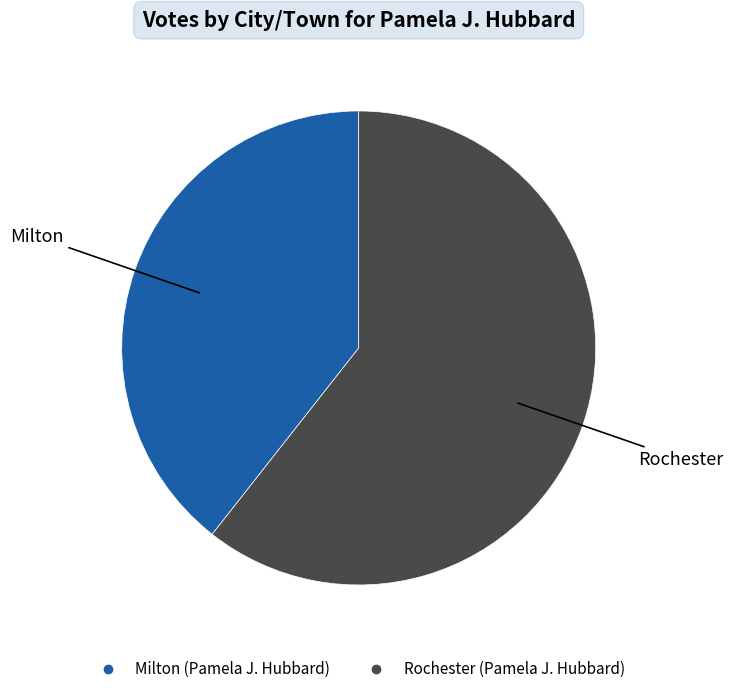

Which category has the smallest portion of the pie?

Milton